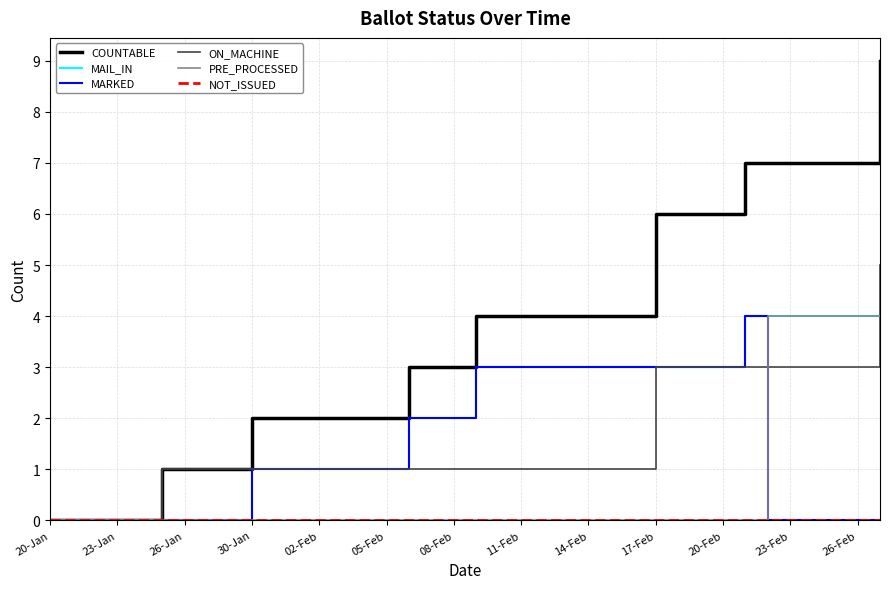

Which series has the largest range (max minus min)?

COUNTABLE